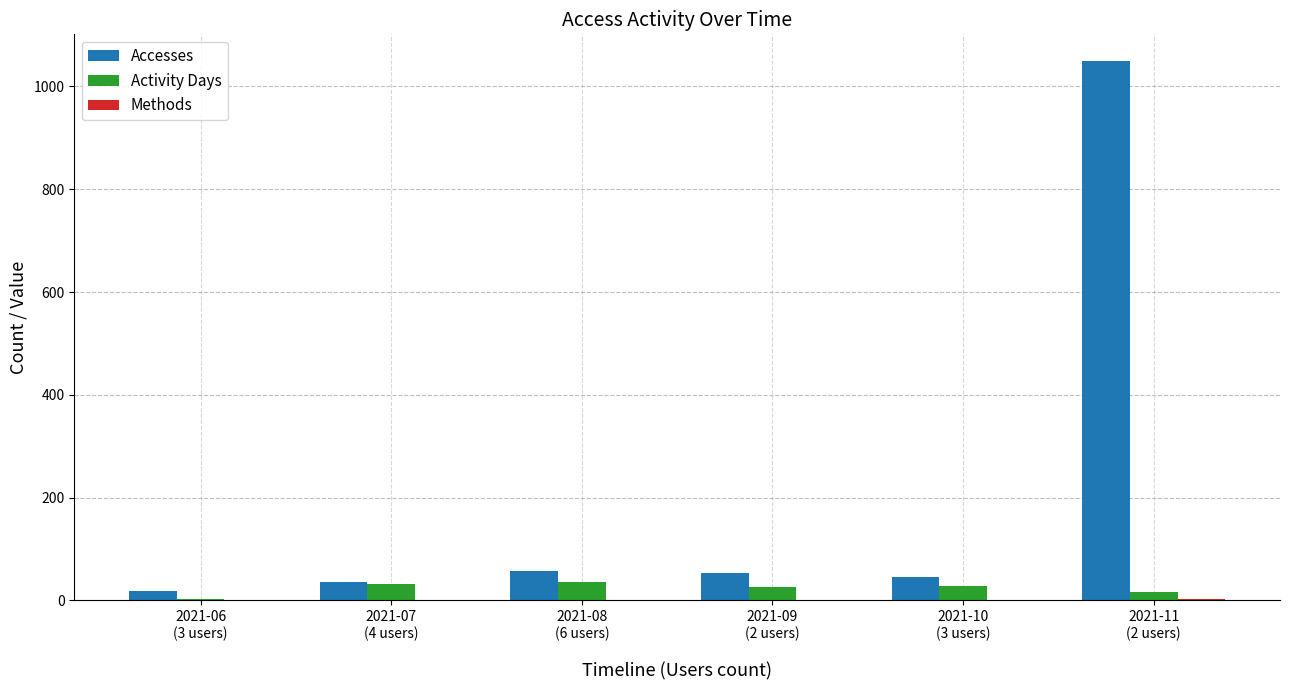

What is the maximum value shown in the chart?

1049